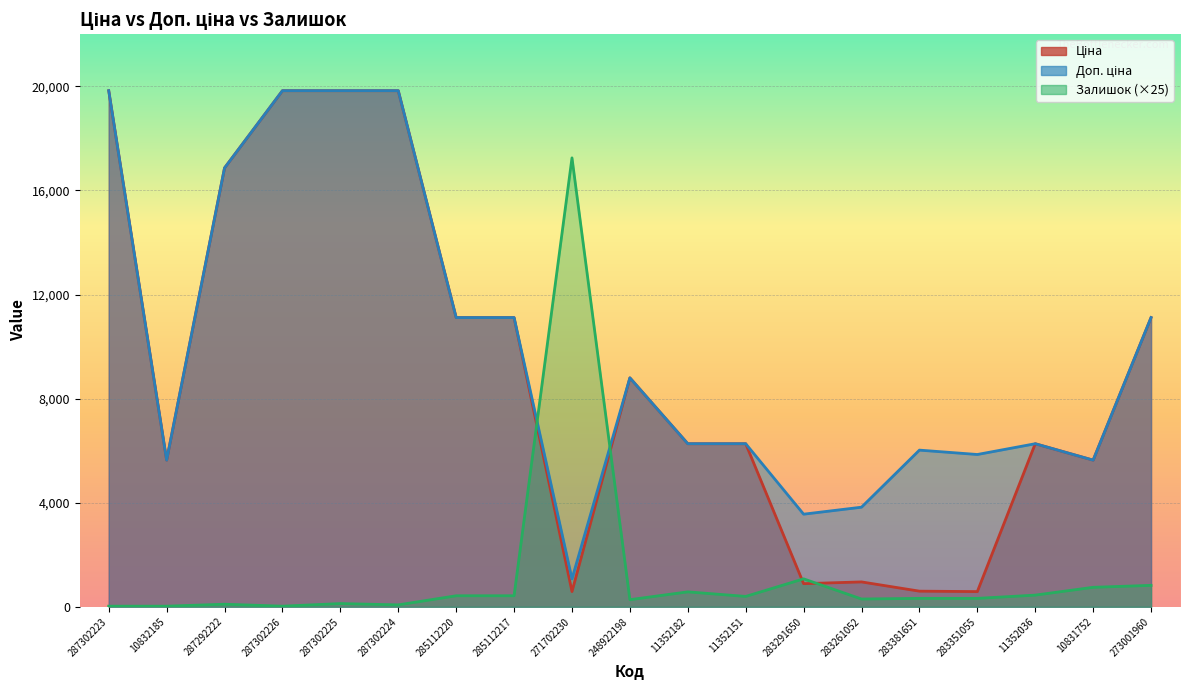

Reading left to right, list all the values displayed in this chart.

Ціна: 19831.1	5636.0	16863.2	19831.1	19831.1	19831.1	11113.6	11113.6	586.0	8797.6	6266.7	6266.7	889.9	957.1	602.1	585.3	6266.7	5636.0	11113.6
Доп. ціна: 19831.1	5636.0	16863.2	19831.1	19831.1	19831.1	11113.6	11113.6	1074.5	8797.6	6266.7	6266.7	3559.7	3828.4	6020.8	5852.9	6266.7	5636.0	11113.6
Залишок: 25.0	25.0	100.0	25.0	125.0	75.0	425.0	425.0	17250.0	275.0	575.0	400.0	1075.0	300.0	325.0	325.0	450.0	750.0	825.0